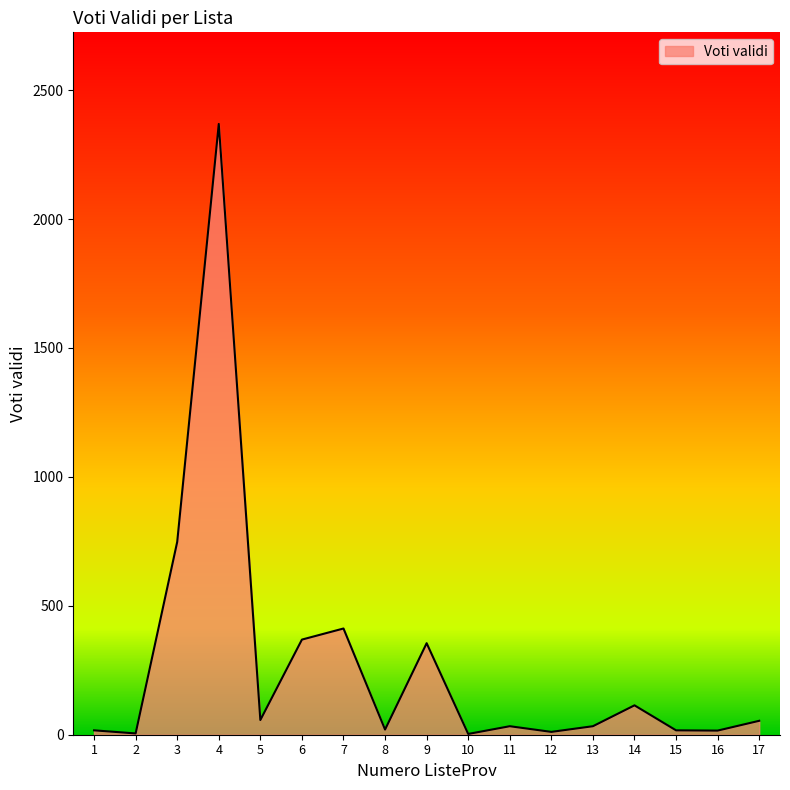

What is the ratio of the value at 11 to the value at 2?

6.6